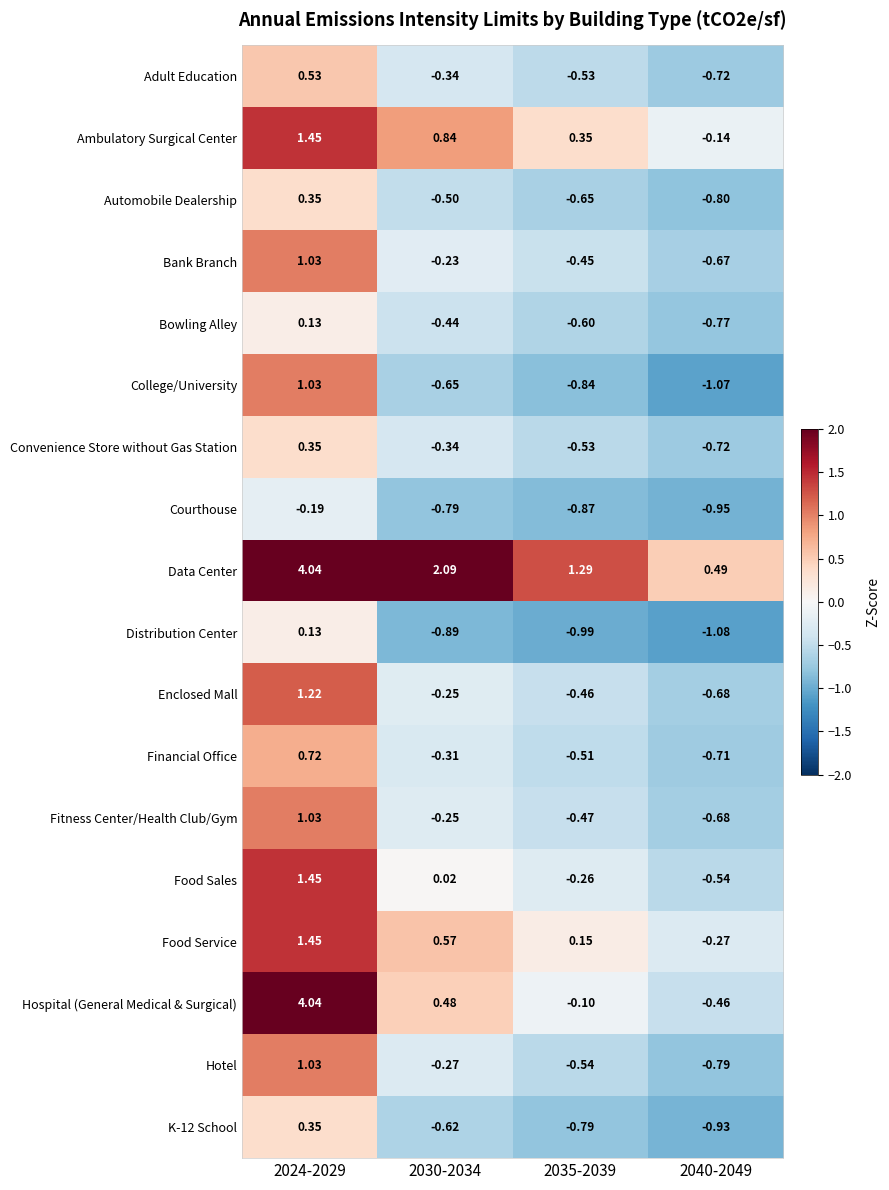

Is the value of Courthouse at 2030-2034 greater than the value of Distribution Center at 2030-2034?

Yes